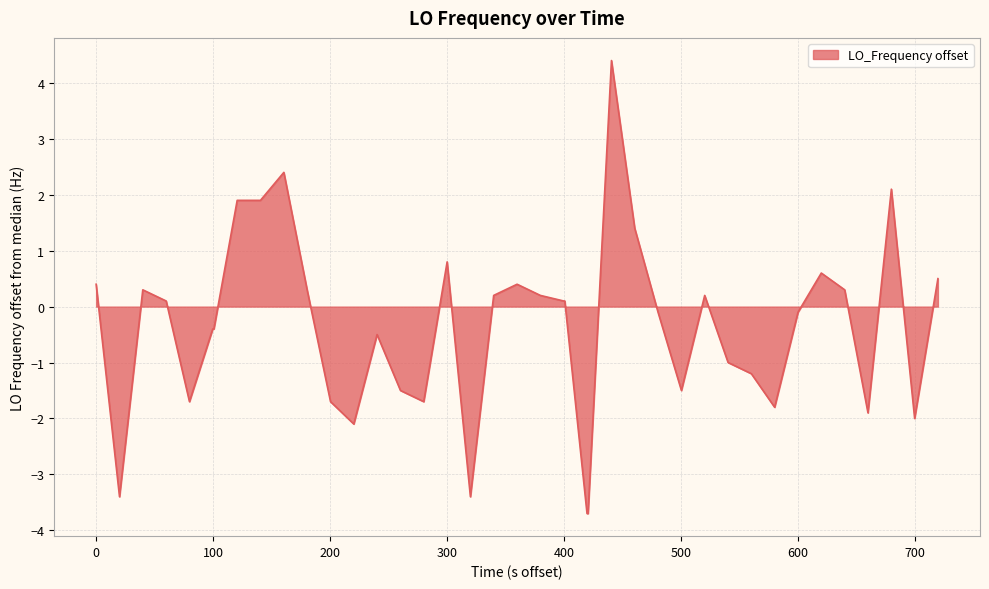

What is the greatest value displayed?

4.4